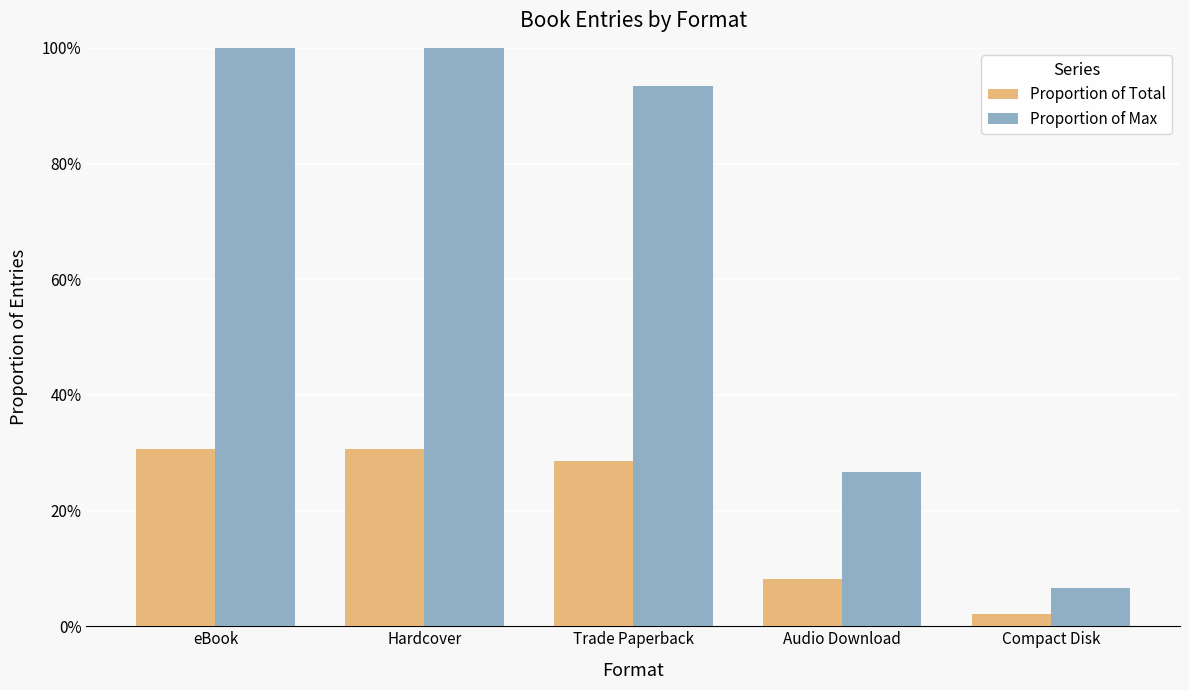

What is the value of the Proportion of Total bar at the 1st from the left?

0.3